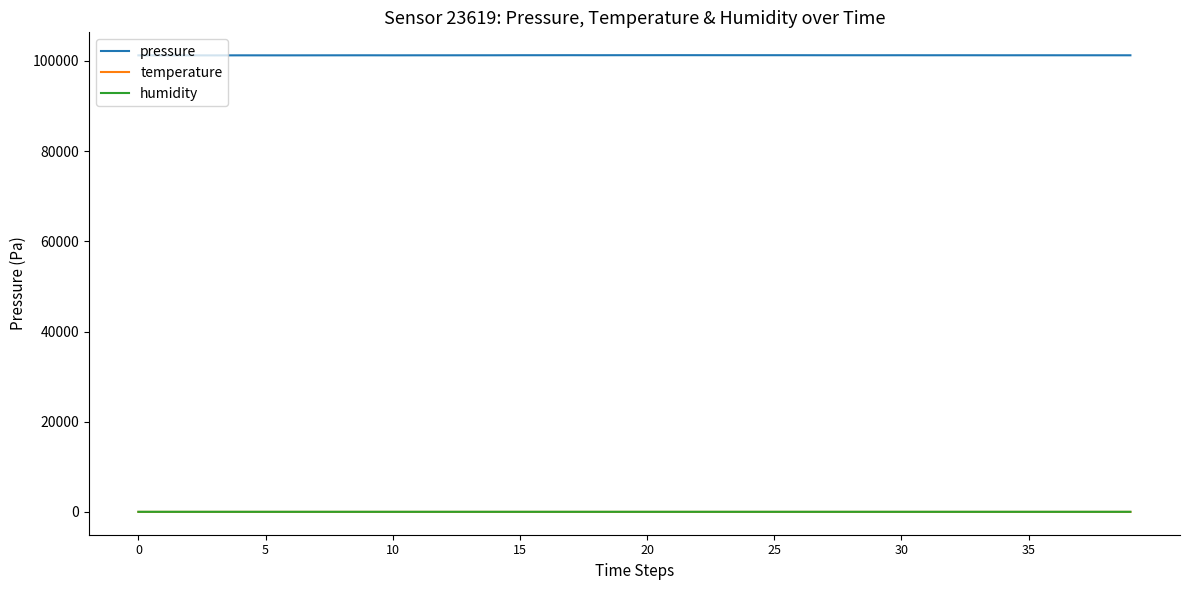

Which series has the largest range (max minus min)?

pressure